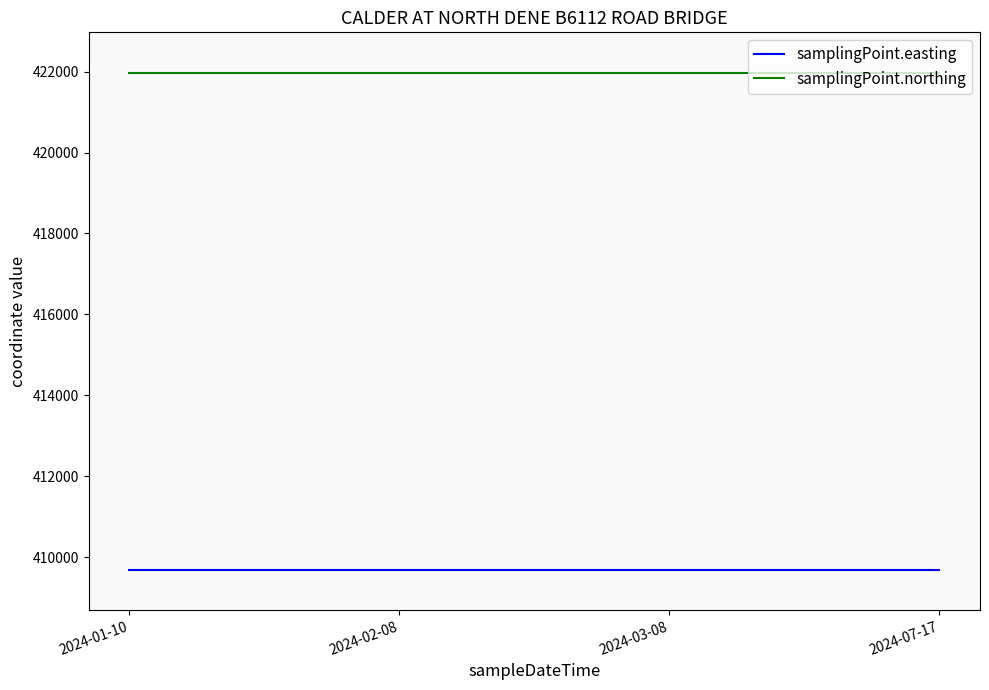

What is the lowest value of the samplingPoint.northing series?

421969